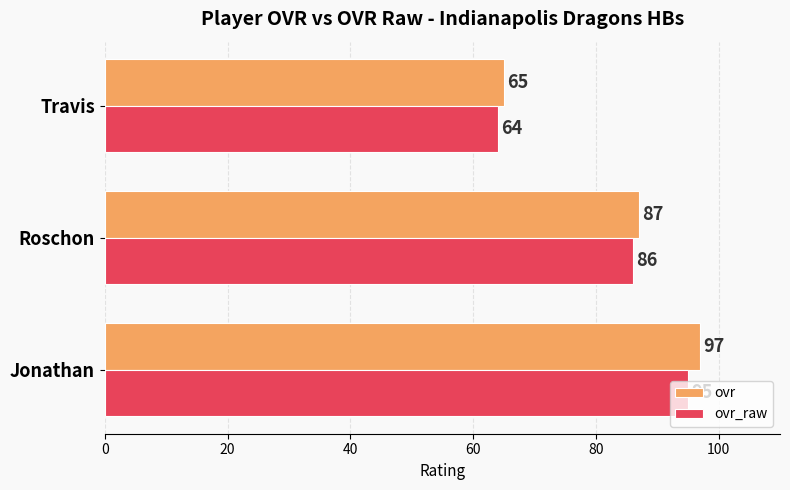

Which series has the largest range (max minus min)?

ovr